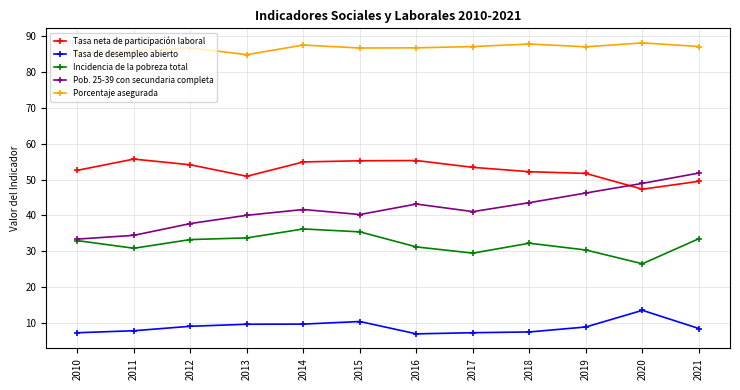

Which series has the largest total across all categories?

Porcentaje asegurada